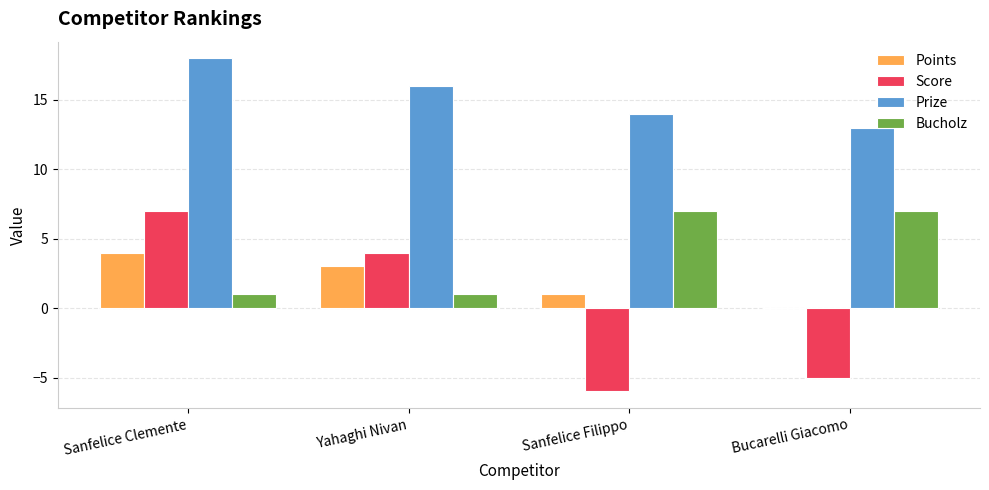

Which category has the highest value across all series?

Sanfelice Clemente